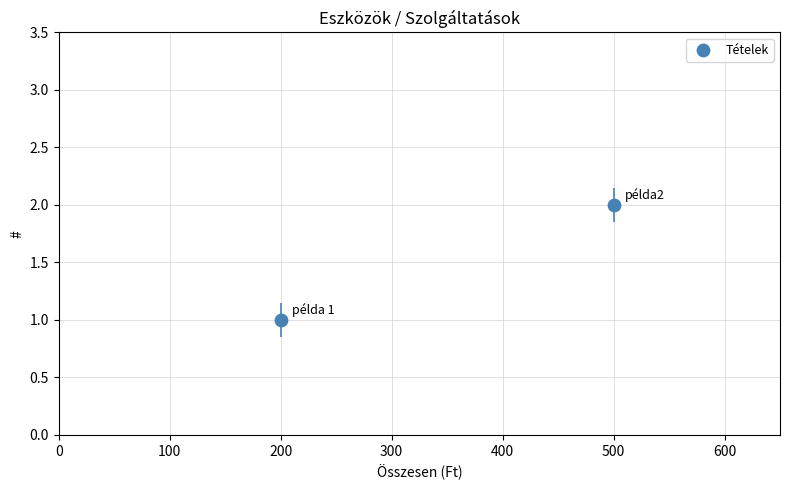

What is the average X value?

350